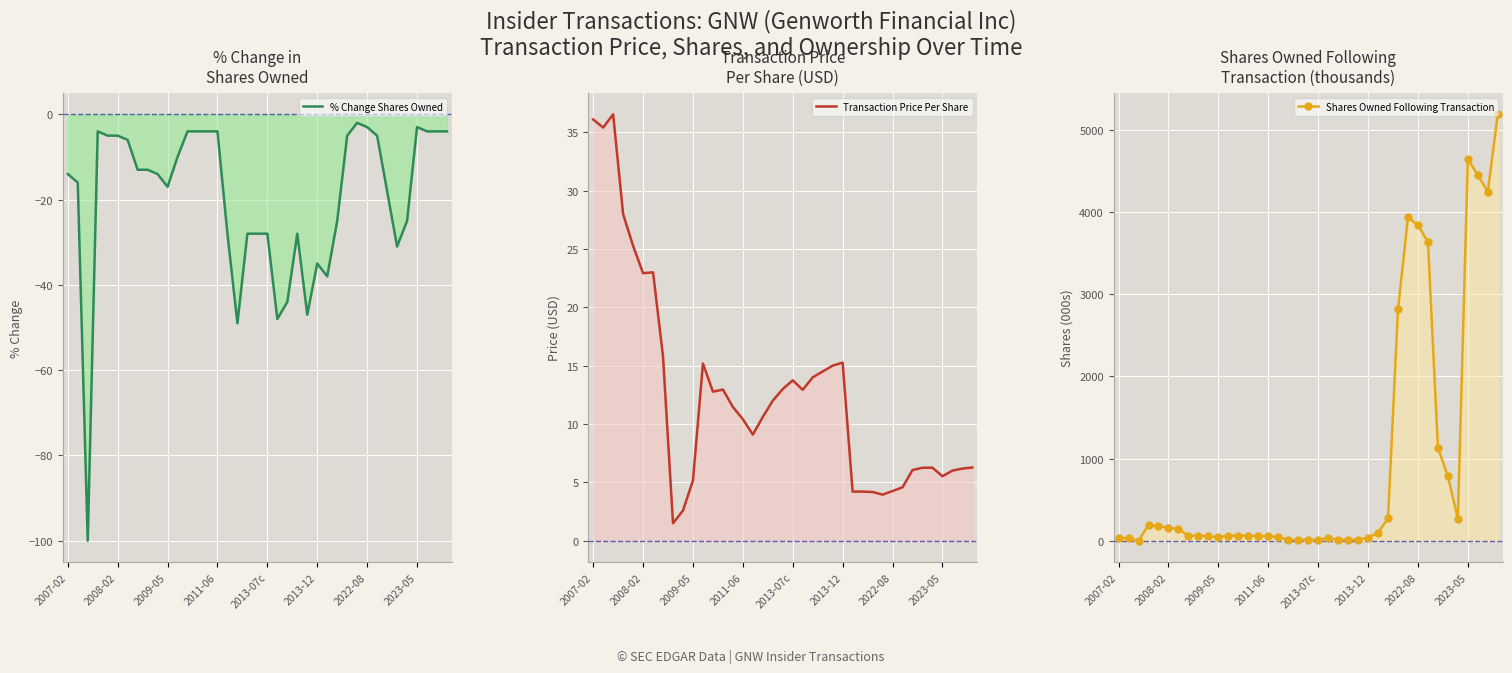

Between 14 and 30, which is larger?

30